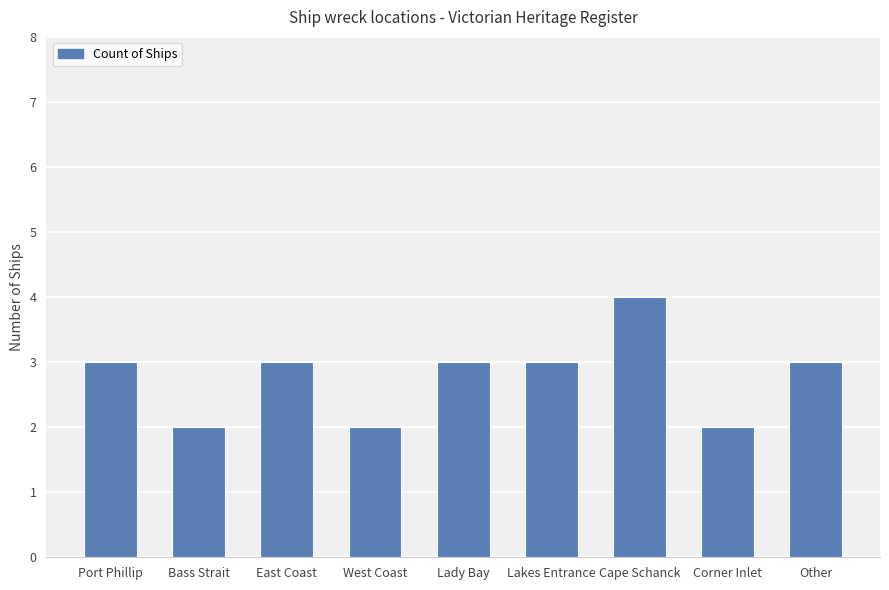

What is the difference between the second highest and minimum values?

1